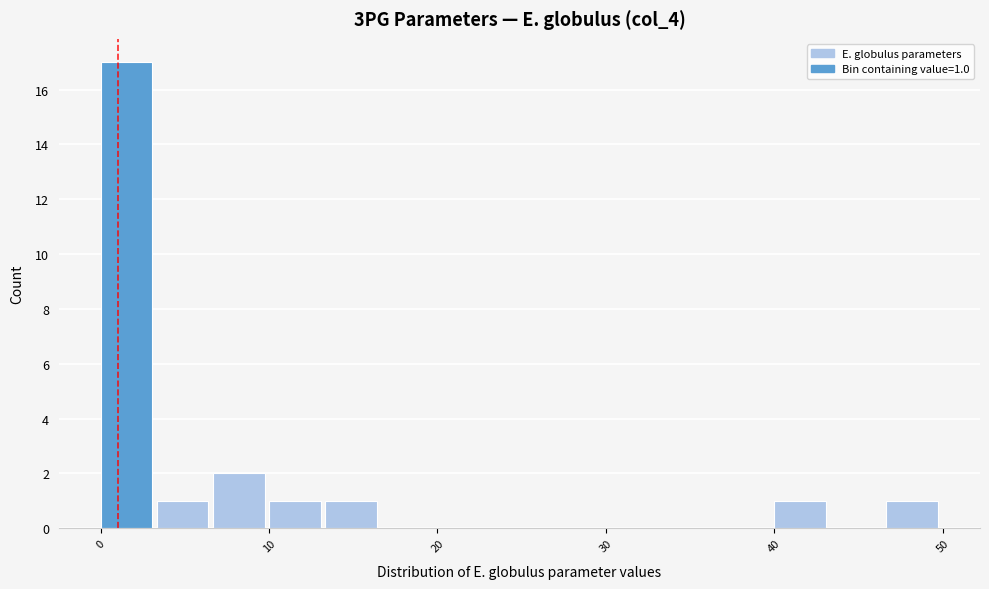

Around what value on the x-axis is the tallest bar? Give the approximate position of its centre, as read against the axis.

2